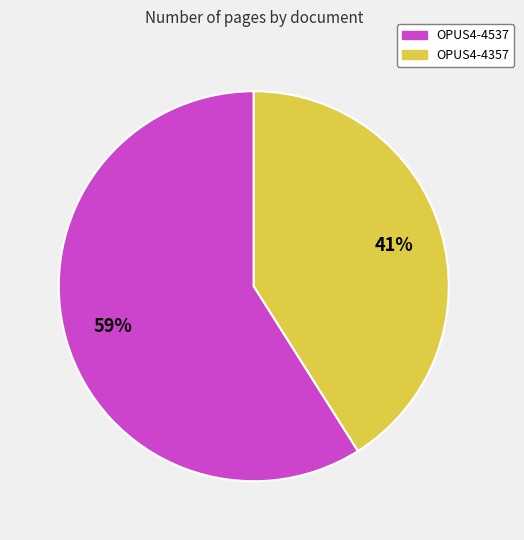

Which has a higher value, OPUS4-4537 or OPUS4-4357?

OPUS4-4537